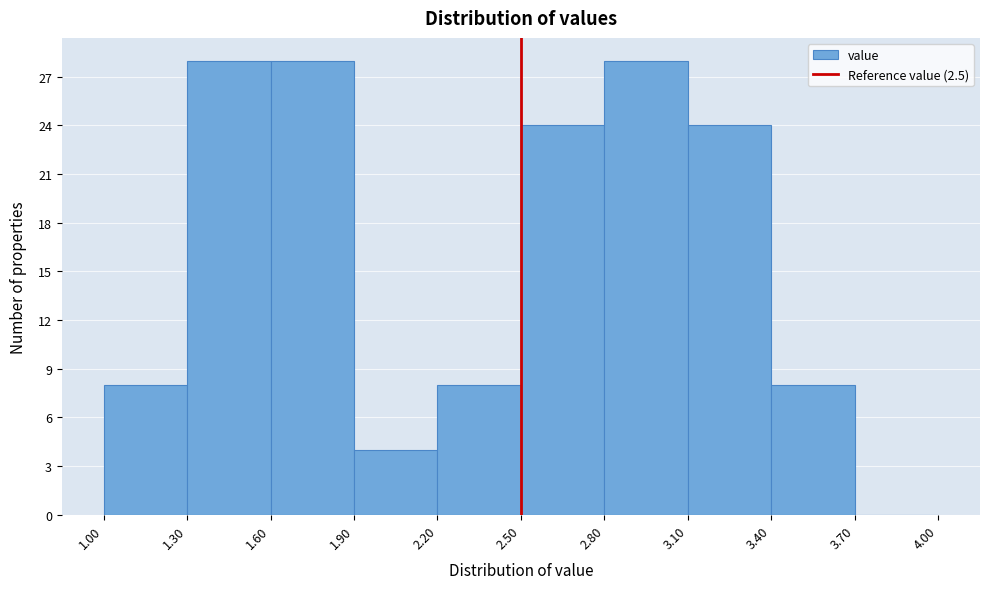

How tall is the bar that spans 1.00 to 1.30 on the x-axis? The values are not printed on the chart, so give them approximately, as read against the axis.

8